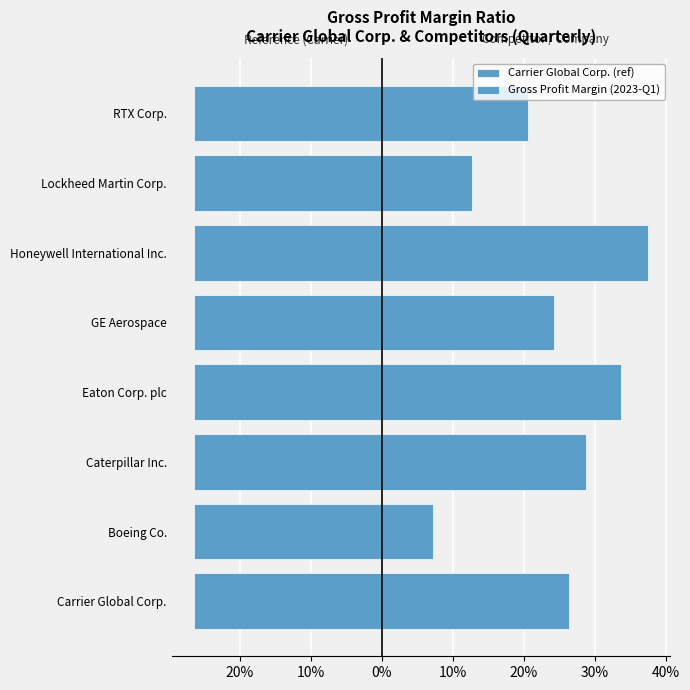

What is the smallest value displayed?

0.1